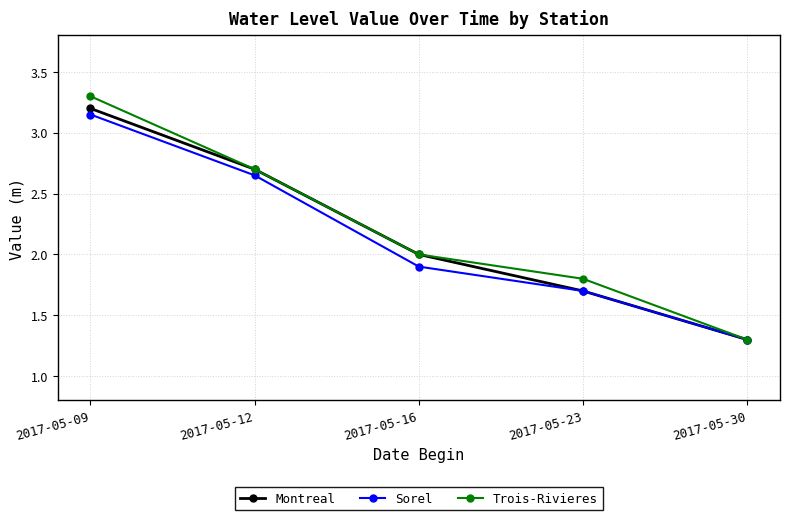

Which series has the largest total across all categories?

Trois-Rivieres